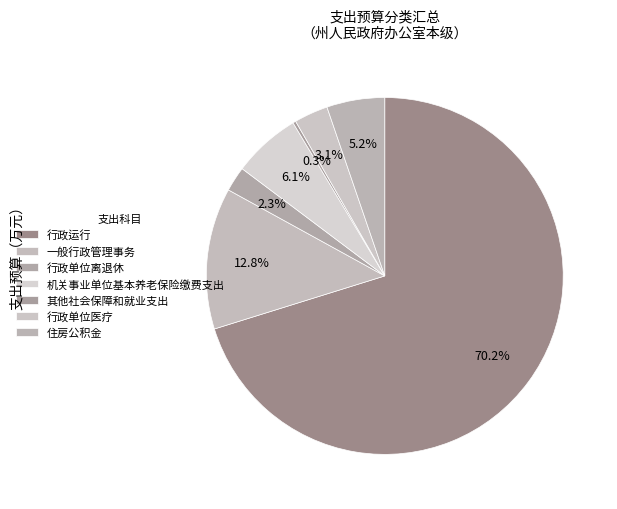

Approximately how many times larger is the value at 其他社会保障和就业支出 compared to 行政单位离退休?

0.1